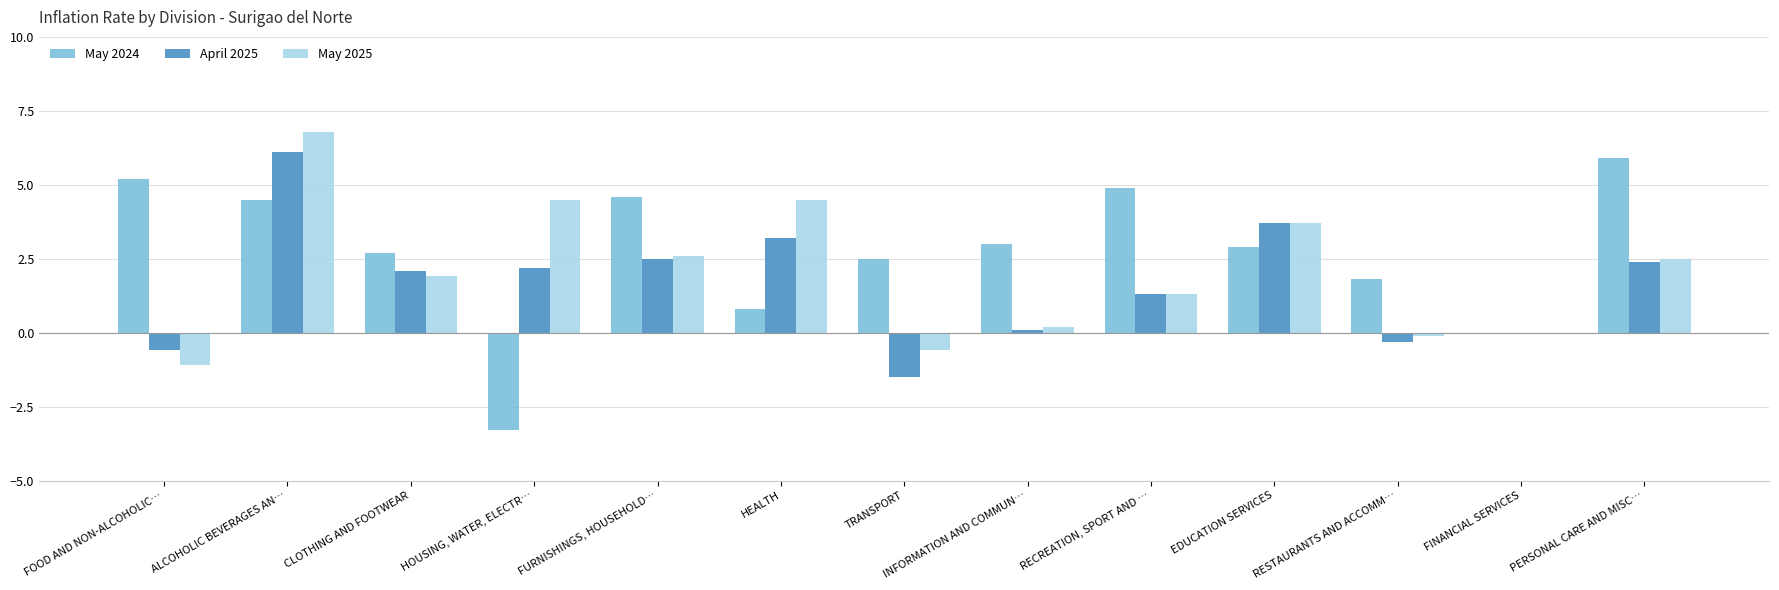

What is the maximum value for May 2024?

5.9